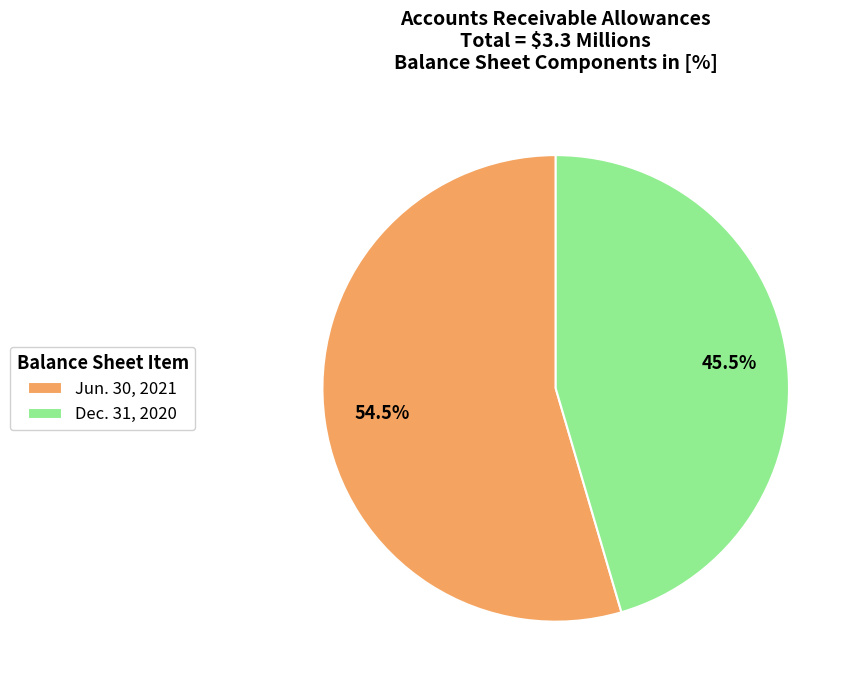

Between Dec. 31, 2020 and Jun. 30, 2021, which is larger?

Jun. 30, 2021